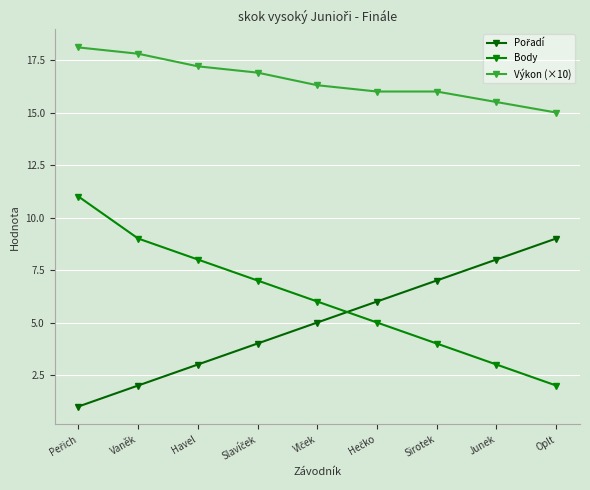

How many lines are shown in the chart?

3